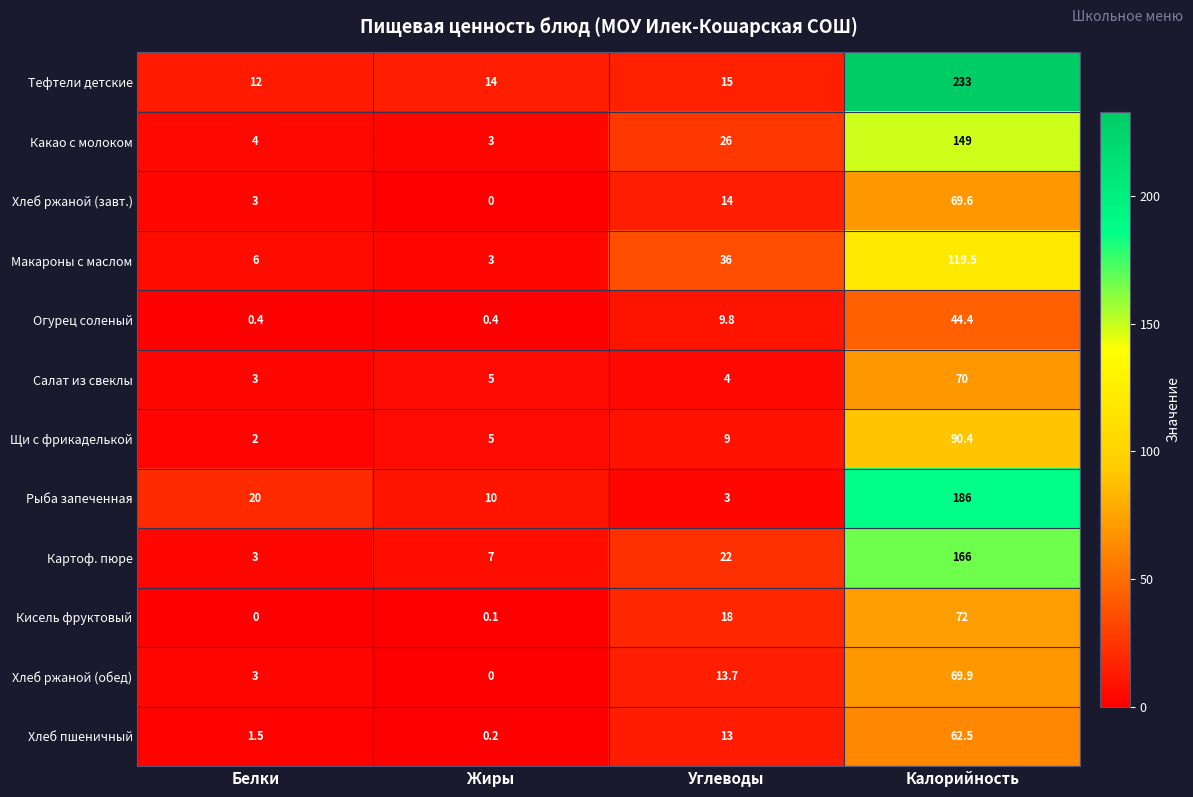

What is the difference between the second highest and second lowest values in the Щи с фрикаделькой series?

4.0